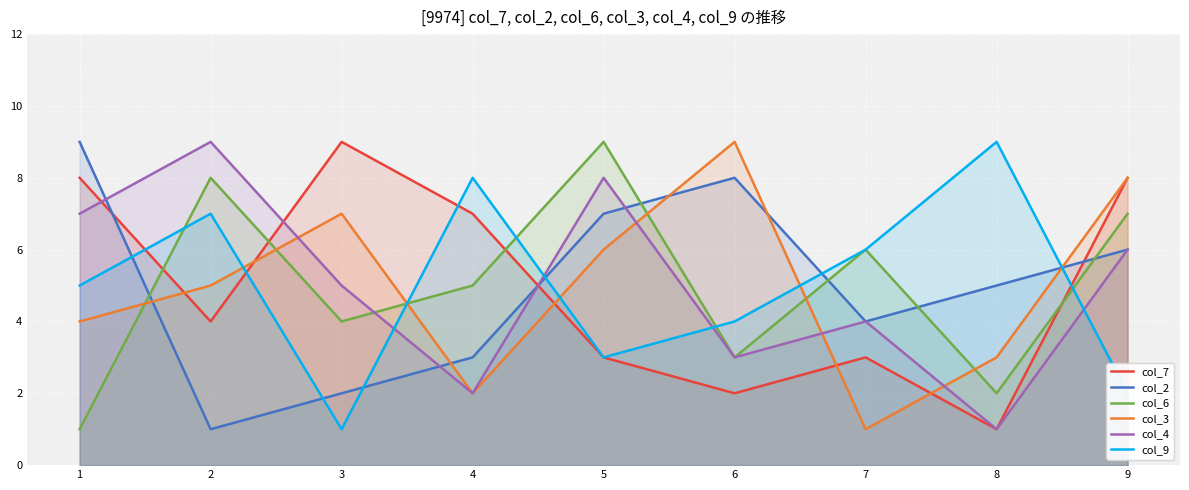

At which label is col_6 closest to 5?

4